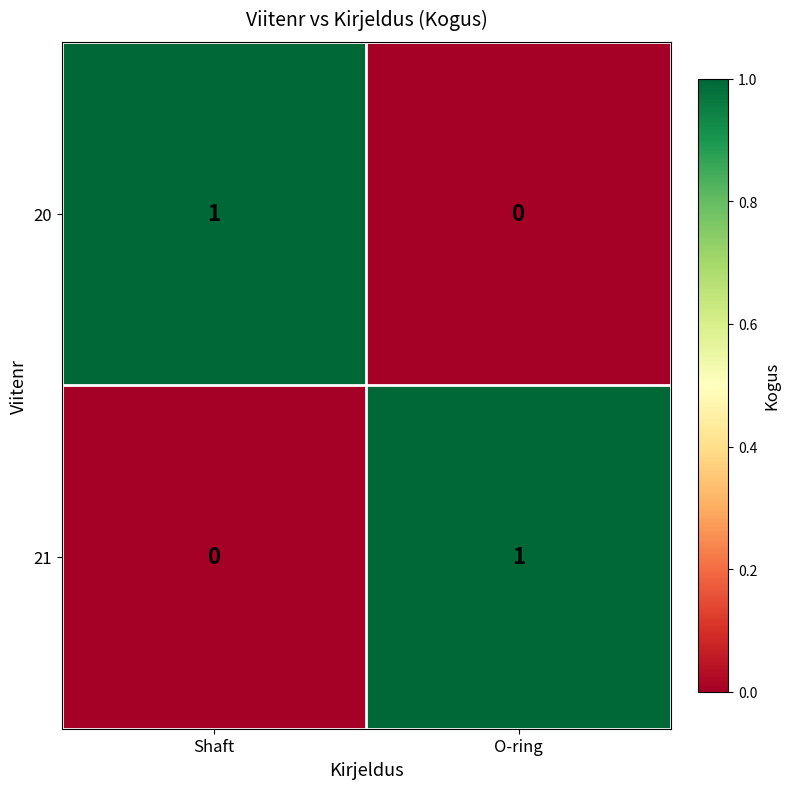

True or false: 20 has a value of 1 at Shaft.

True